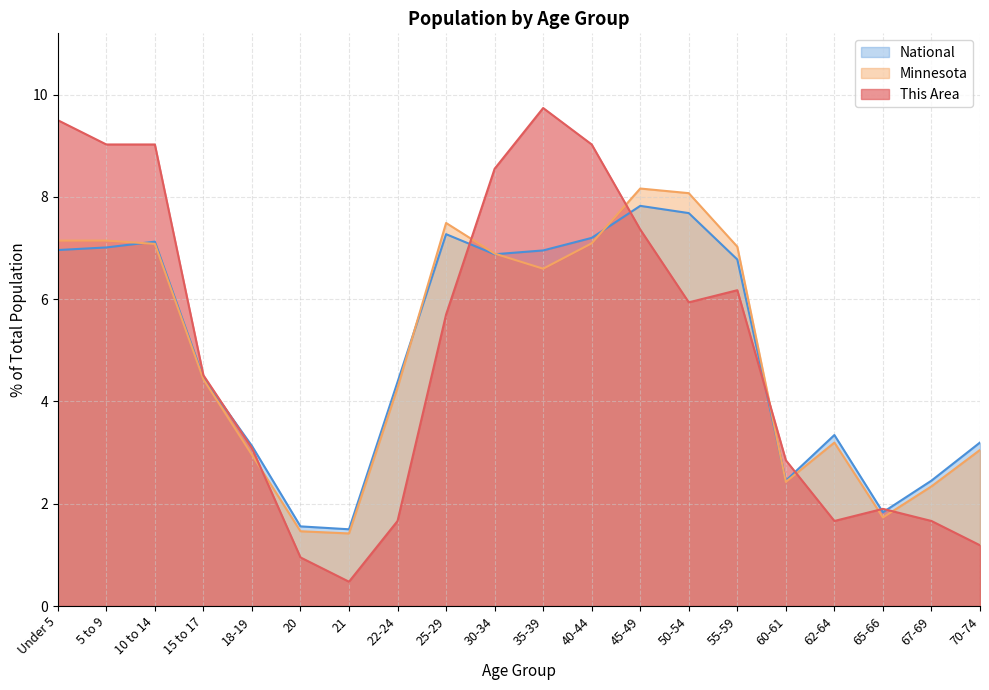

Reading left to right, transcribe all the data shown in this chart.

This Area: Under 5=9.5	5 to 9=9.0	10 to 14=9.0	15 to 17=4.5	18-19=3.1	20=1.0	21=0.5	22-24=1.7	25-29=5.7	30-34=8.6	35-39=9.7	40-44=9.0	45-49=7.4	50-54=5.9	55-59=6.2	60-61=2.9	62-64=1.7	65-66=1.9	67-69=1.7	70-74=1.2
Minnesota: Under 5=7.1	5 to 9=7.1	10 to 14=7.1	15 to 17=4.4	18-19=3.0	20=1.5	21=1.4	22-24=4.3	25-29=7.5	30-34=6.9	35-39=6.6	40-44=7.1	45-49=8.2	50-54=8.1	55-59=7.0	60-61=2.4	62-64=3.2	65-66=1.7	67-69=2.3	70-74=3.1
National: Under 5=7.0	5 to 9=7.0	10 to 14=7.1	15 to 17=4.5	18-19=3.1	20=1.6	21=1.5	22-24=4.4	25-29=7.3	30-34=6.9	35-39=7.0	40-44=7.2	45-49=7.8	50-54=7.7	55-59=6.8	60-61=2.5	62-64=3.3	65-66=1.8	67-69=2.5	70-74=3.2